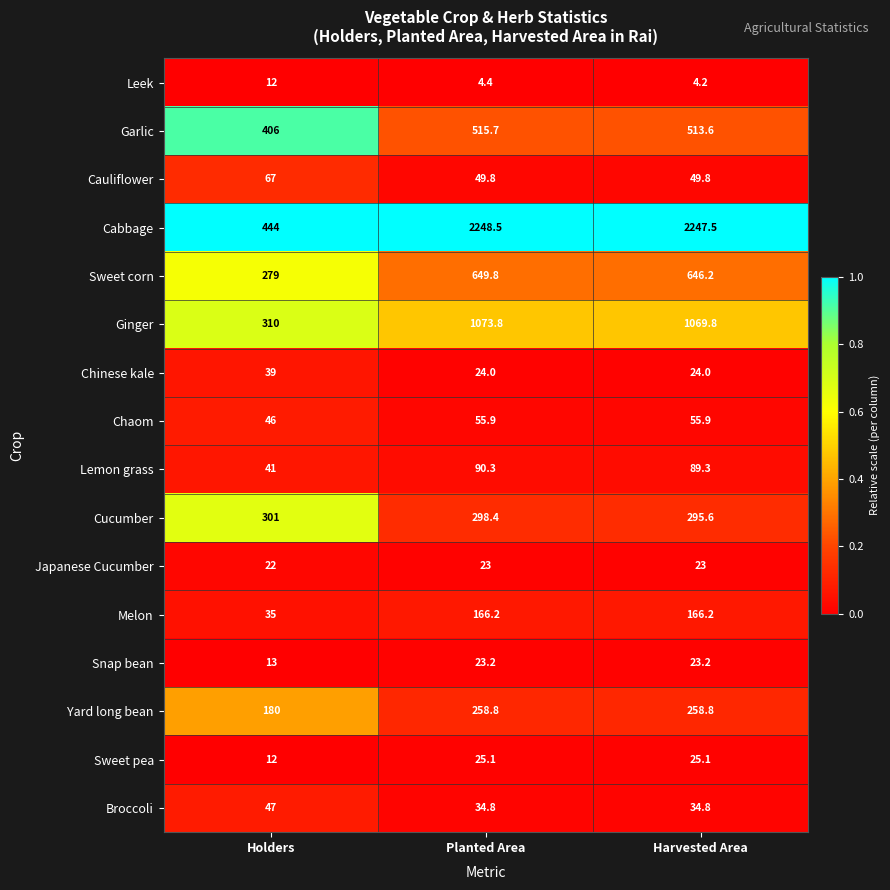

Between Holders and Harvested Area, which series saw the biggest shift?

Cabbage